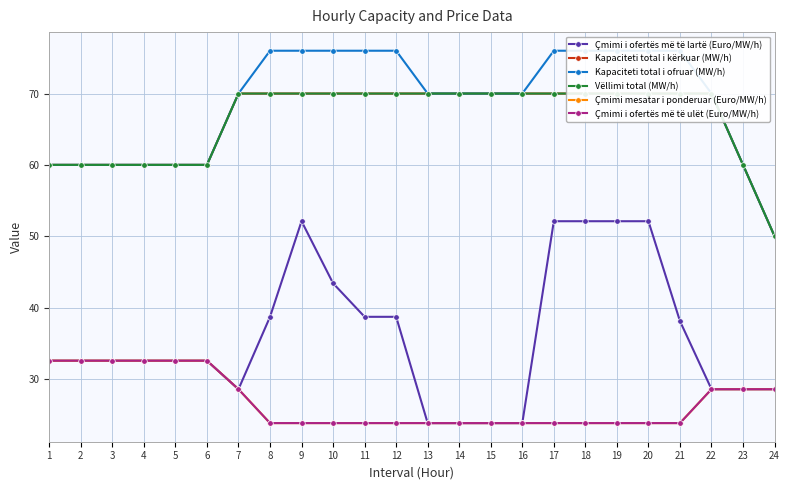

Reading right to left, list all the values displayed in this chart.

Çmimi i ofertës më të lartë (Euro/MW/h): 24=28.6	23=28.6	22=28.6	21=38.1	20=52.1	19=52.1	18=52.1	17=52.1	16=23.8	15=23.8	14=23.8	13=23.8	12=38.7	11=38.7	10=43.4	9=52.1	8=38.7	7=28.6	6=32.5	5=32.5	4=32.5	3=32.5	2=32.5	1=32.5
Kapaciteti total i kërkuar (MW/h): 24=50.0	23=60.0	22=70.0	21=70.0	20=70.0	19=70.0	18=70.0	17=70.0	16=70.0	15=70.0	14=70.0	13=70.0	12=70.0	11=70.0	10=70.0	9=70.0	8=70.0	7=70.0	6=60.0	5=60.0	4=60.0	3=60.0	2=60.0	1=60.0
Kapaciteti total i ofruar (MW/h): 24=50.0	23=60.0	22=70.0	21=76.0	20=76.0	19=76.0	18=76.0	17=76.0	16=70.0	15=70.0	14=70.0	13=70.0	12=76.0	11=76.0	10=76.0	9=76.0	8=76.0	7=70.0	6=60.0	5=60.0	4=60.0	3=60.0	2=60.0	1=60.0
Vëllimi total (MW/h): 24=50.0	23=60.0	22=70.0	21=70.0	20=70.0	19=70.0	18=70.0	17=70.0	16=70.0	15=70.0	14=70.0	13=70.0	12=70.0	11=70.0	10=70.0	9=70.0	8=70.0	7=70.0	6=60.0	5=60.0	4=60.0	3=60.0	2=60.0	1=60.0
Çmimi mesatar i ponderuar (Euro/MW/h): 24=28.6	23=28.6	22=28.6	21=23.8	20=23.8	19=23.8	18=23.8	17=23.8	16=23.8	15=23.8	14=23.8	13=23.8	12=23.8	11=23.8	10=23.8	9=23.8	8=23.8	7=28.6	6=32.5	5=32.5	4=32.5	3=32.5	2=32.5	1=32.5
Çmimi i ofertës më të ulët (Euro/MW/h): 24=28.6	23=28.6	22=28.6	21=23.8	20=23.8	19=23.8	18=23.8	17=23.8	16=23.8	15=23.8	14=23.8	13=23.8	12=23.8	11=23.8	10=23.8	9=23.8	8=23.8	7=28.6	6=32.5	5=32.5	4=32.5	3=32.5	2=32.5	1=32.5